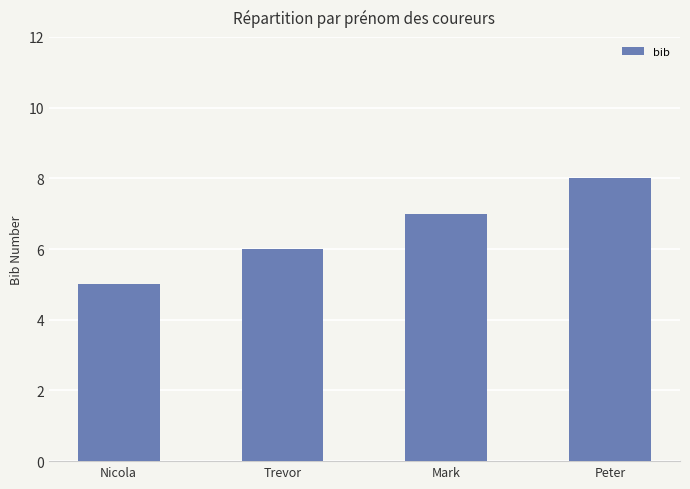

What is the label of the 1st bar from the right?

Peter